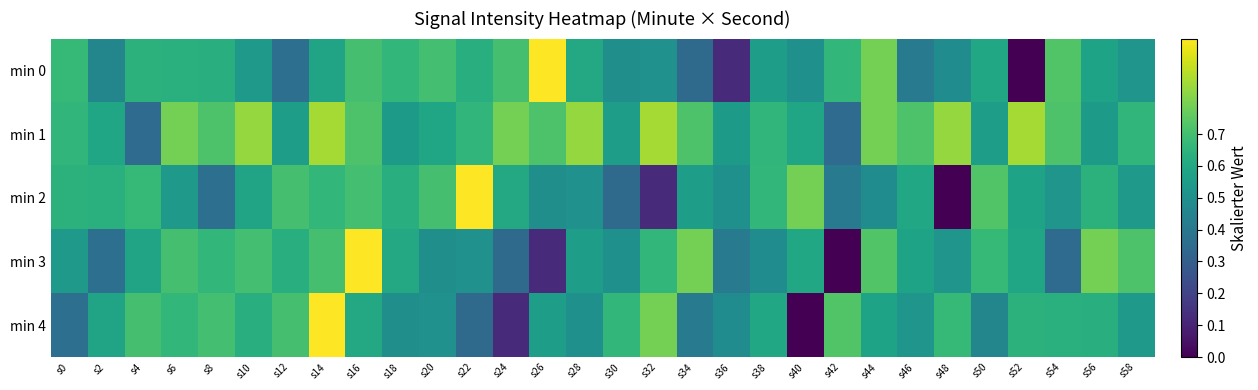

Count the number of data series in this chart.

5